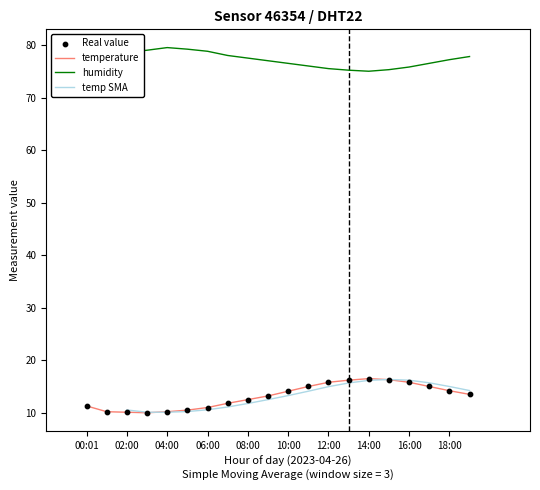

True or false: humidity and temperature intersect in this chart.

False